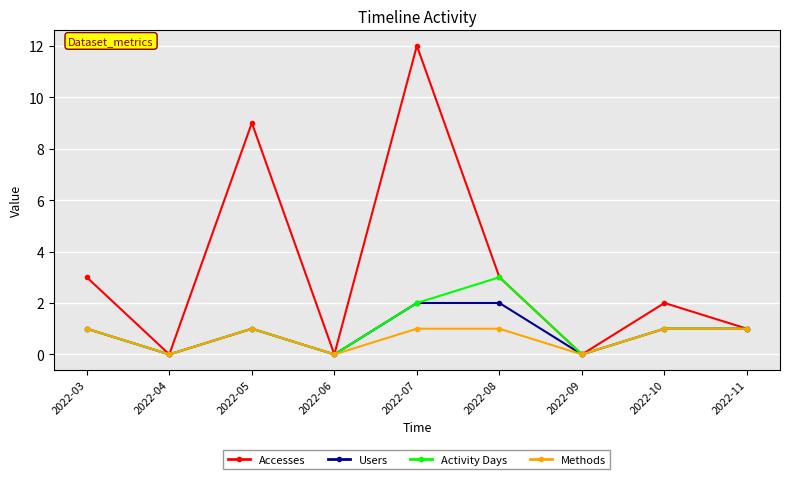

What is the greatest value displayed?

12